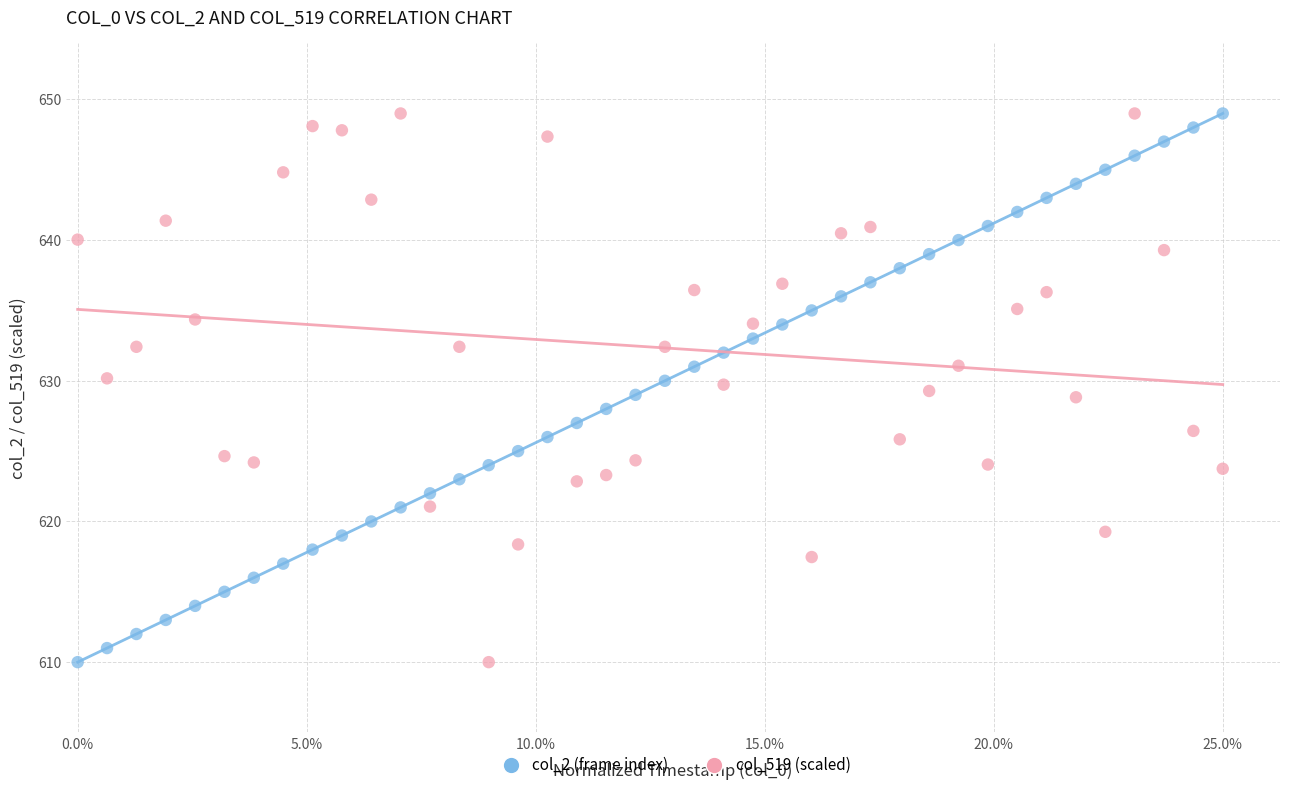

What are all the series names shown in the legend?

col_2 (frame index), col_519 (scaled)